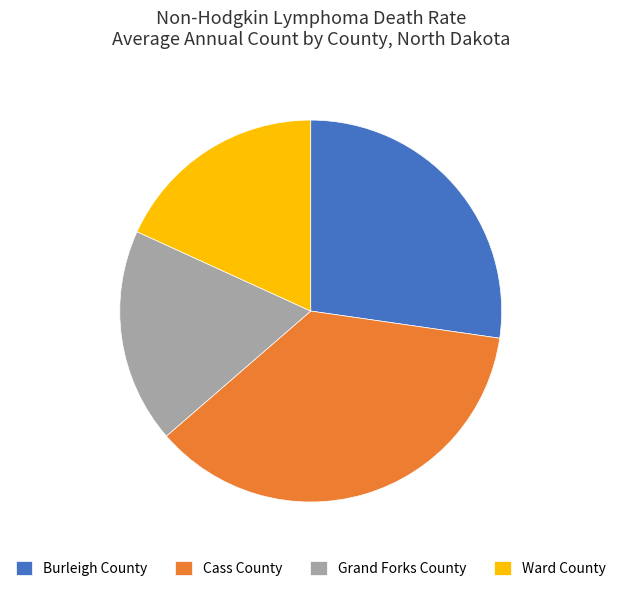

Which category has the biggest portion of the pie?

Cass County